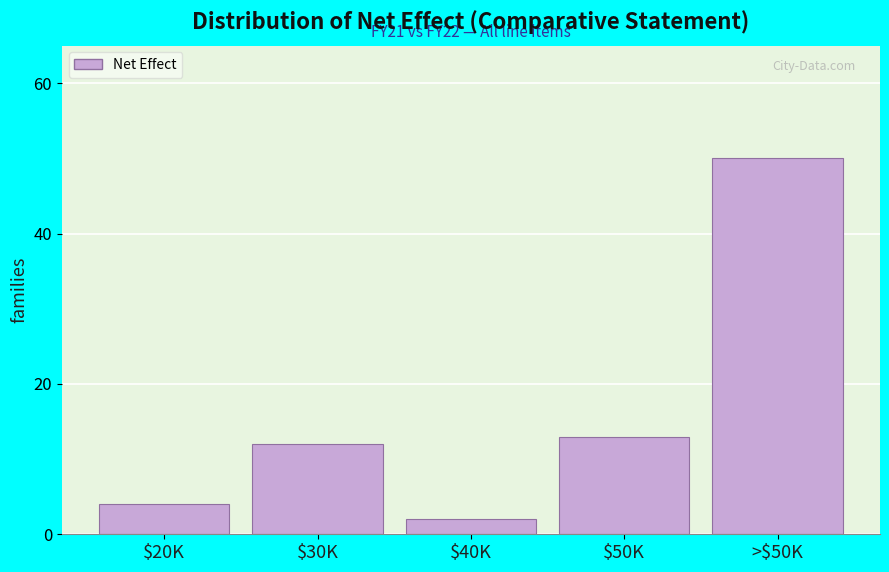

Reading left to right, what are all the values shown in this chart?

4	12	2	13	50